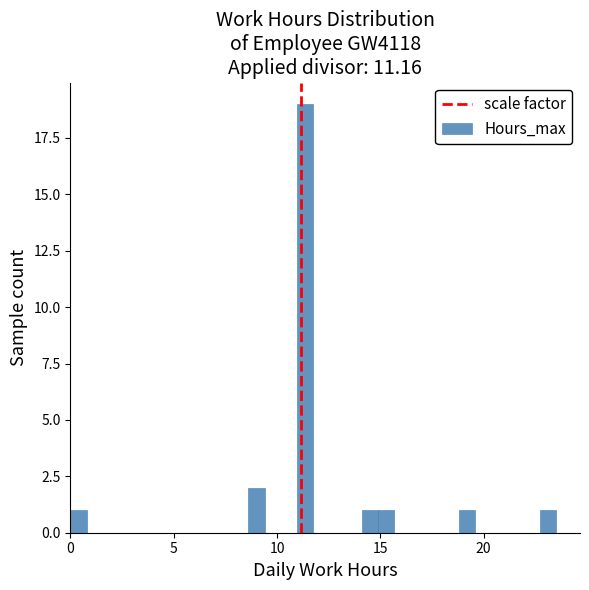

Read against the x-axis, roughly where is the centre of the tallest bar?

11.5